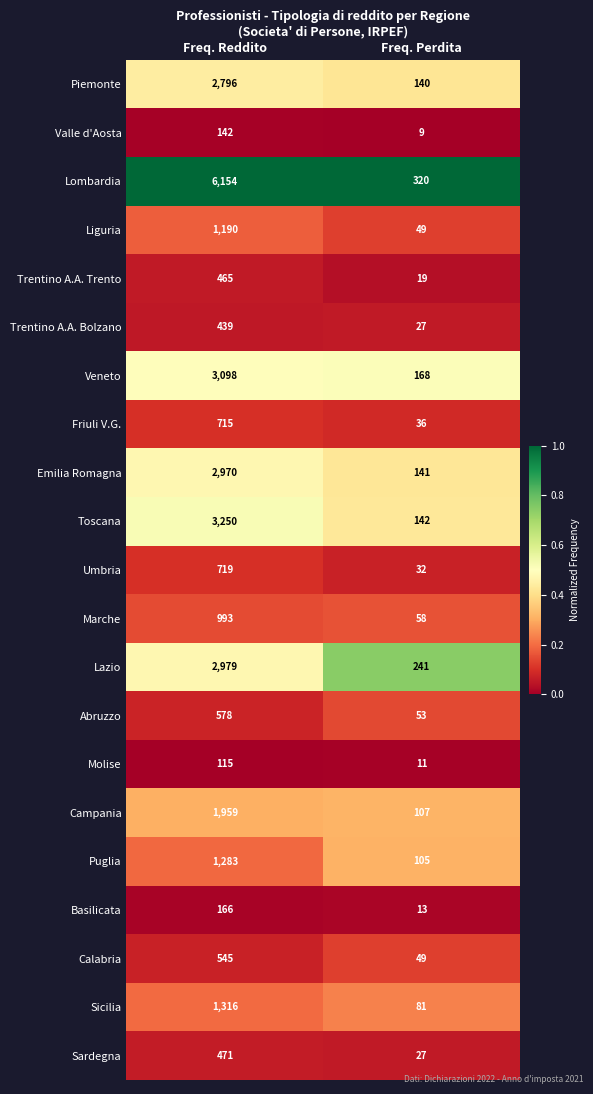

What is the greatest value displayed?

6154